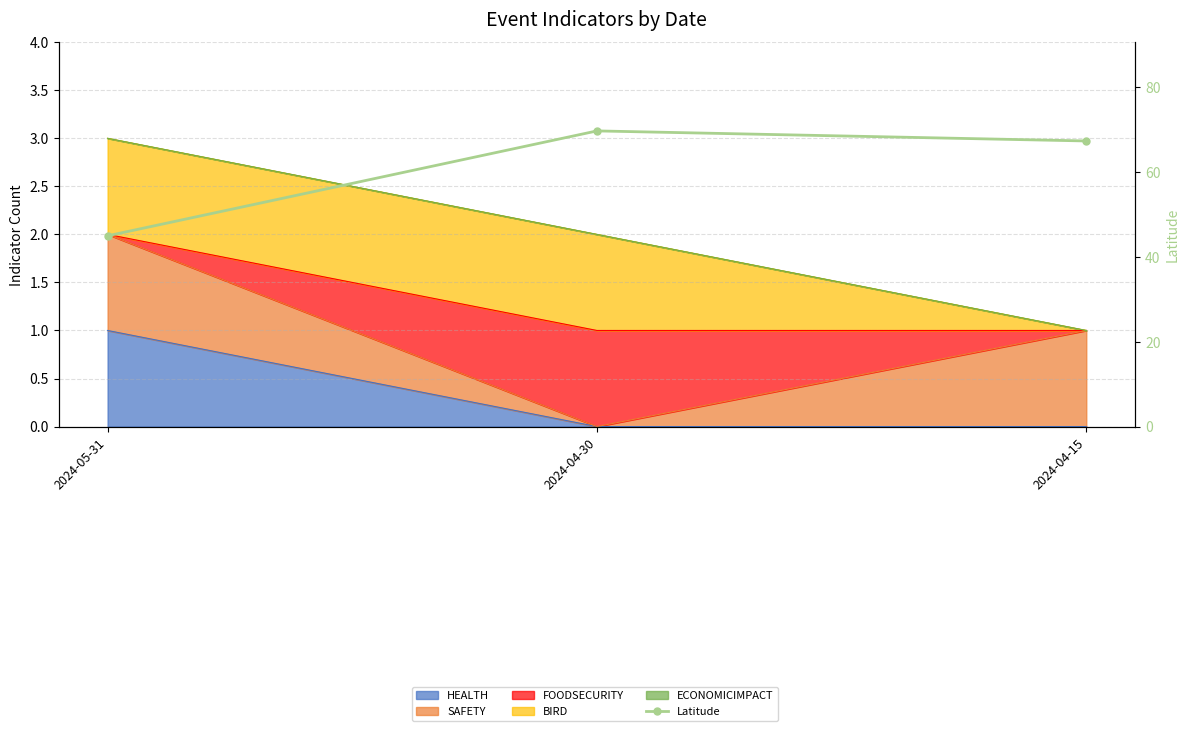

What is the change in value from 2024-05-31 to 2024-04-30?

+24.7